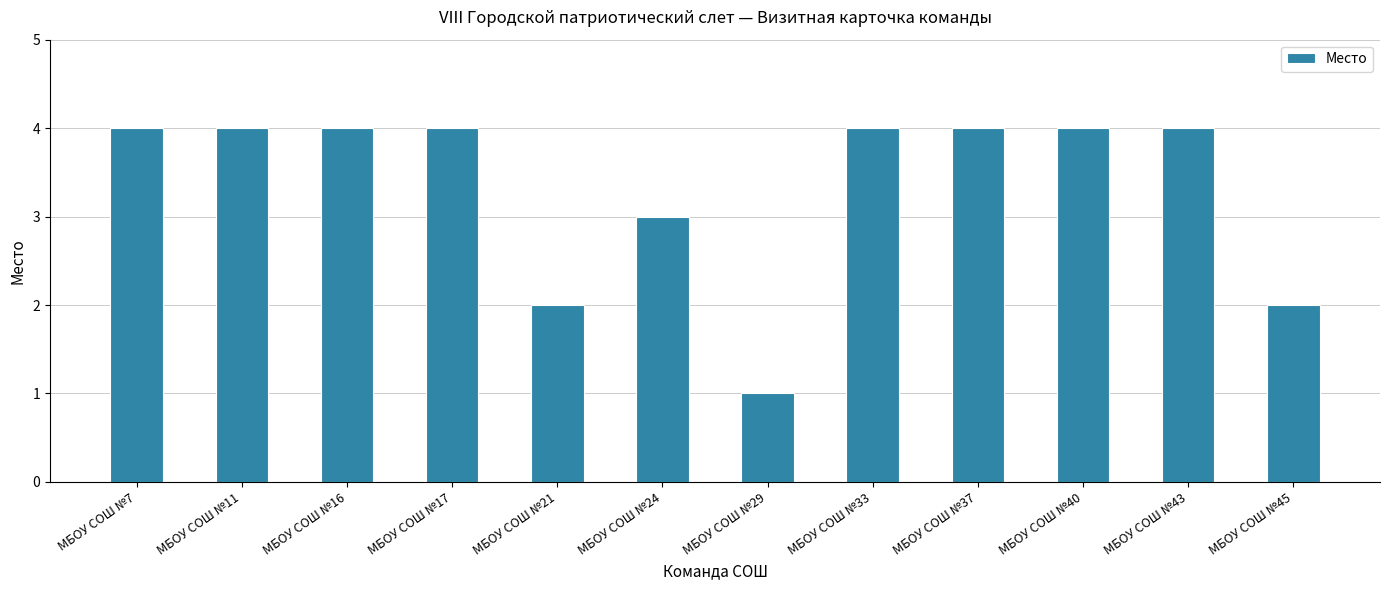

Reading right to left, transcribe all the data shown in this chart.

2	4	4	4	4	1	3	2	4	4	4	4